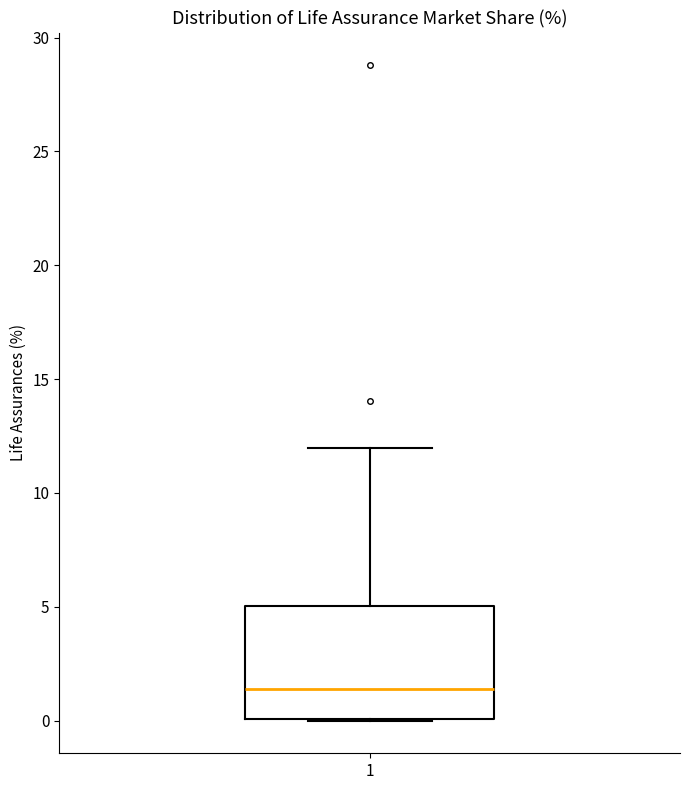

Read this box plot against the y-axis: the position of the median line, the range covered by the box, and the ends of both whiskers. The values are not printed on the chart, so give them approximately, as read against the axis.

median 1.5, box 0.0 to 5.0, whiskers 0.0 to 12.0